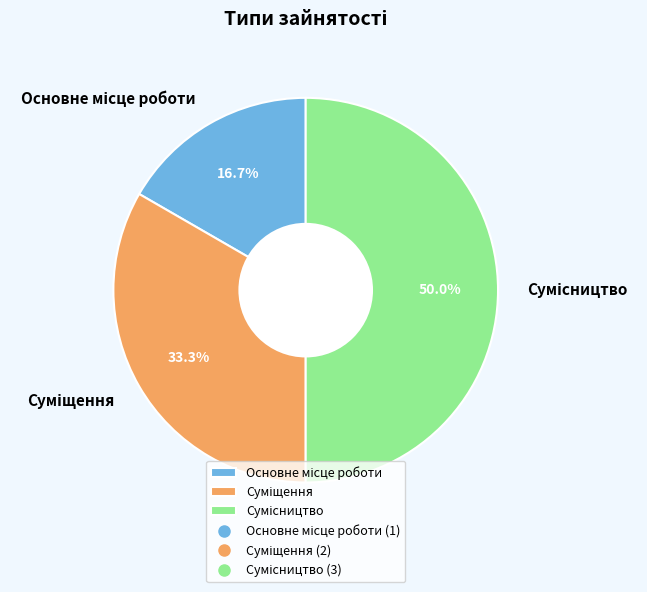

Count the number of slices in the pie.

3